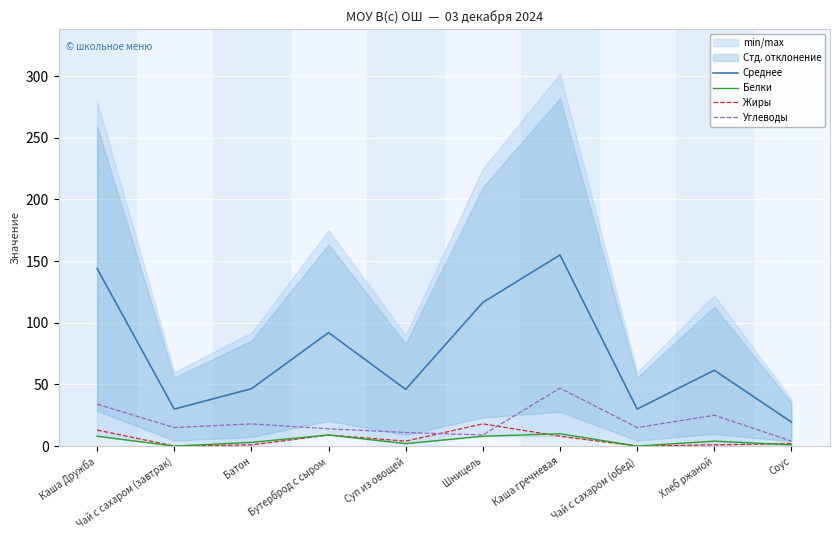

Is the value of Белки at Суп из овощей greater than the value of Углеводы at Бутерброд с сыром?

No